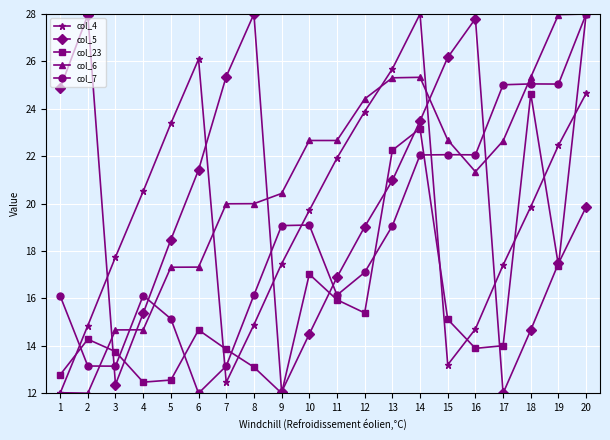

Where do col_7 and col_5 first cross each other?

2 and 3